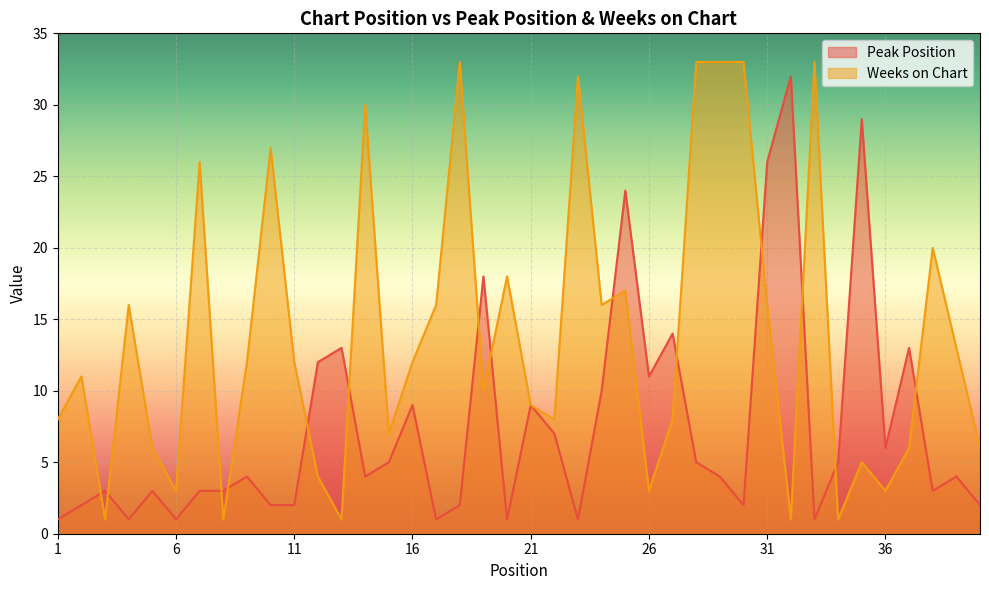

How many lines are shown in the chart?

2